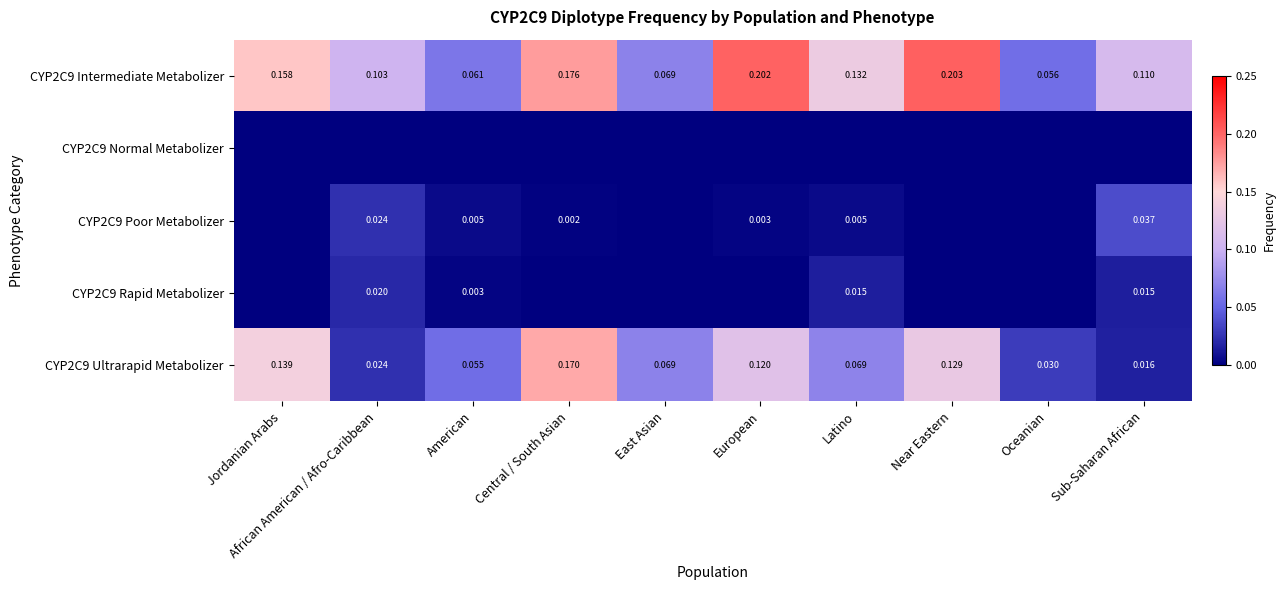

How many positive values does the CYP2C9 Rapid Metabolizer series have?

6